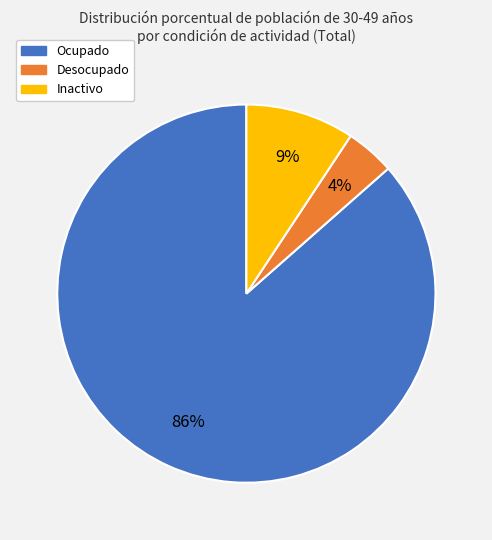

To the nearest percent, what is the average slice percentage?

33%